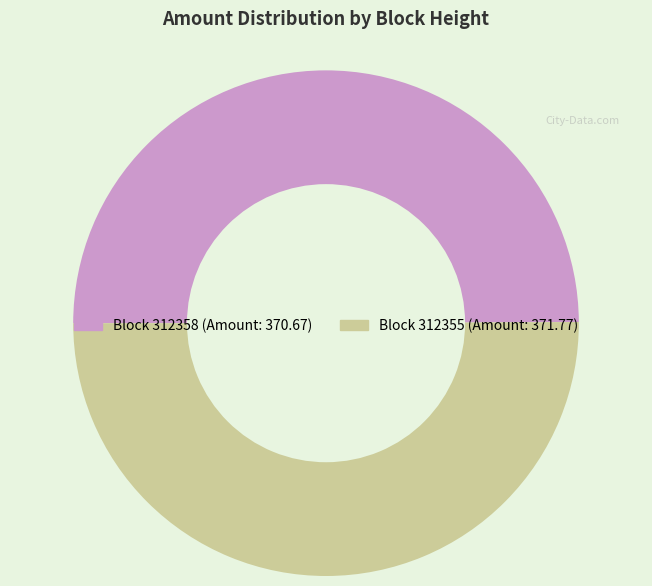

What is the largest slice in the pie chart?

312355